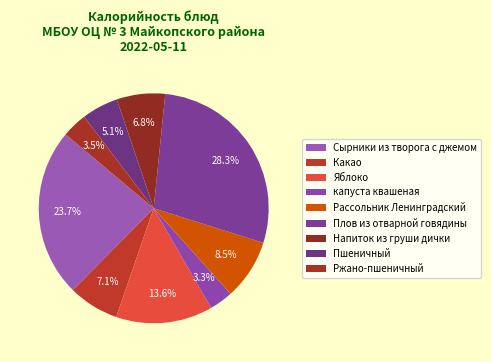

Count the number of slices in the pie.

9